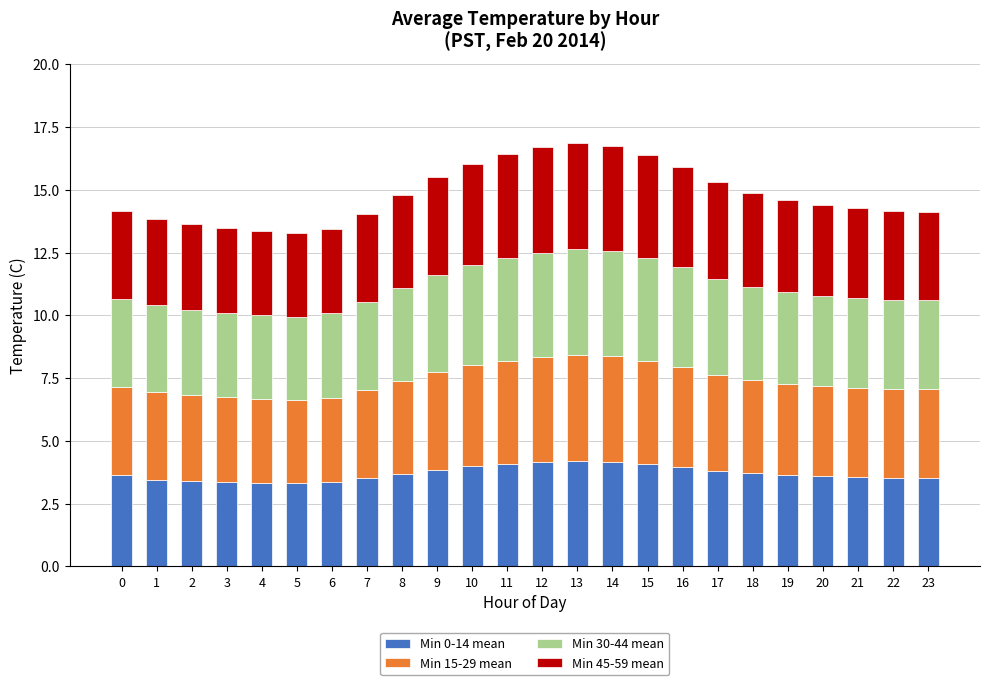

What is the total value across all series at 0?

14.2